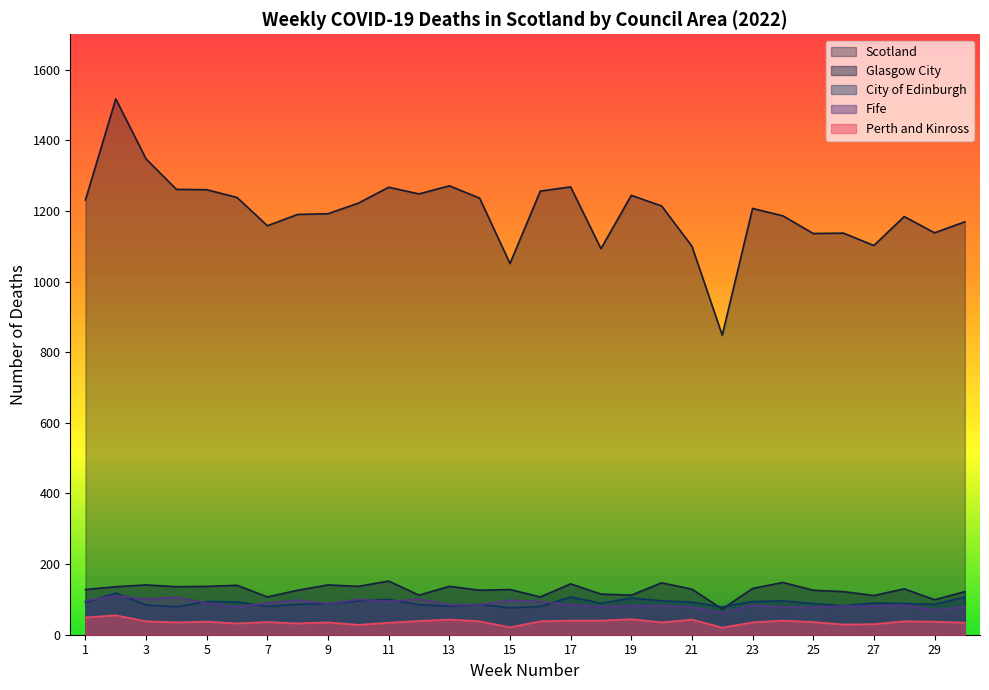

True or false: Scotland has a value of 1137 at 26.

True